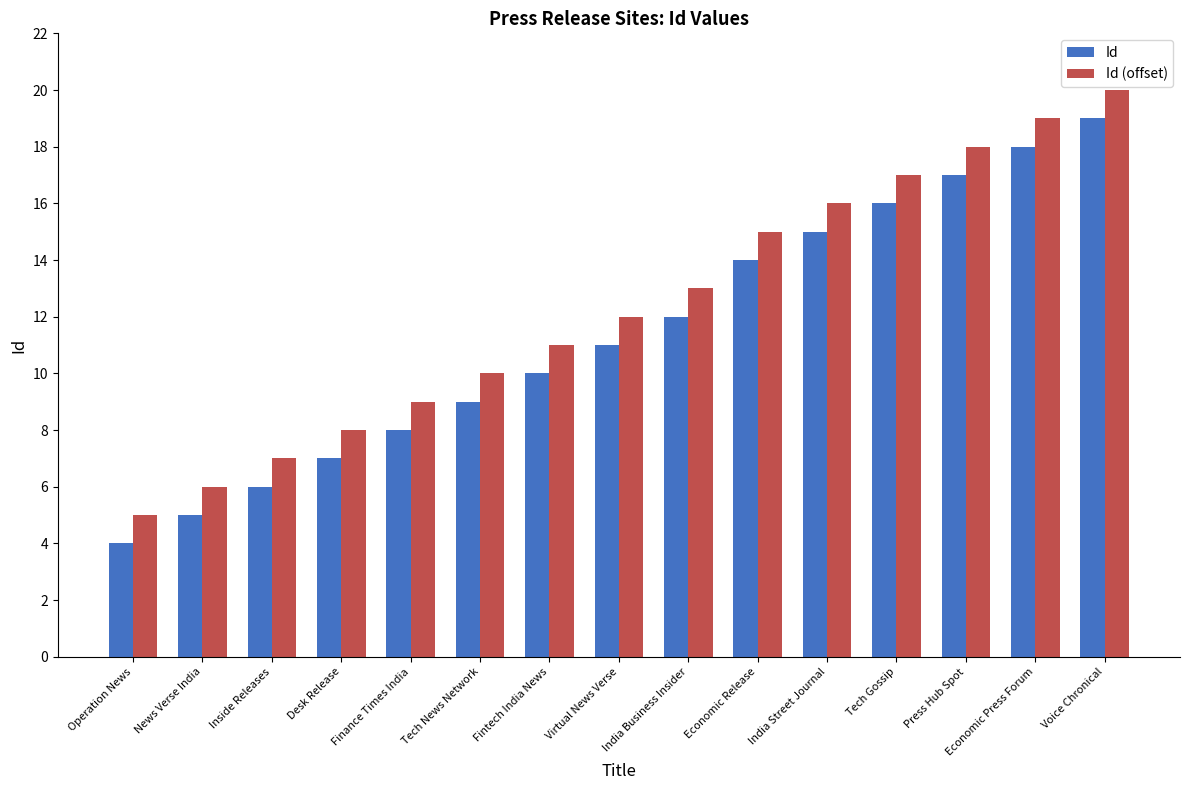

What position from the left is India Business Insider?

9